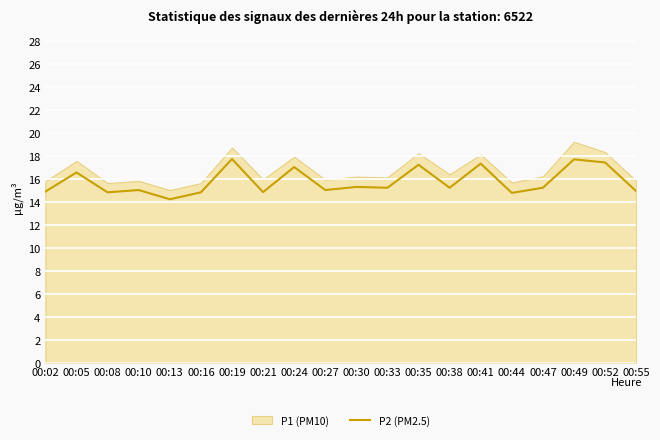

At which category does the data reach its first local peak?

00:05